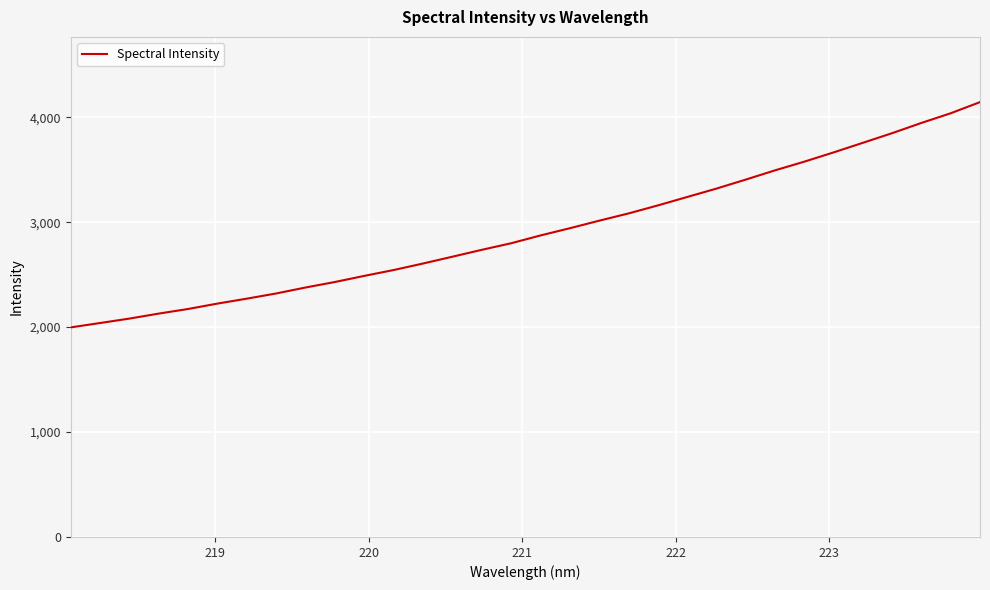

How many lines are shown in the chart?

1